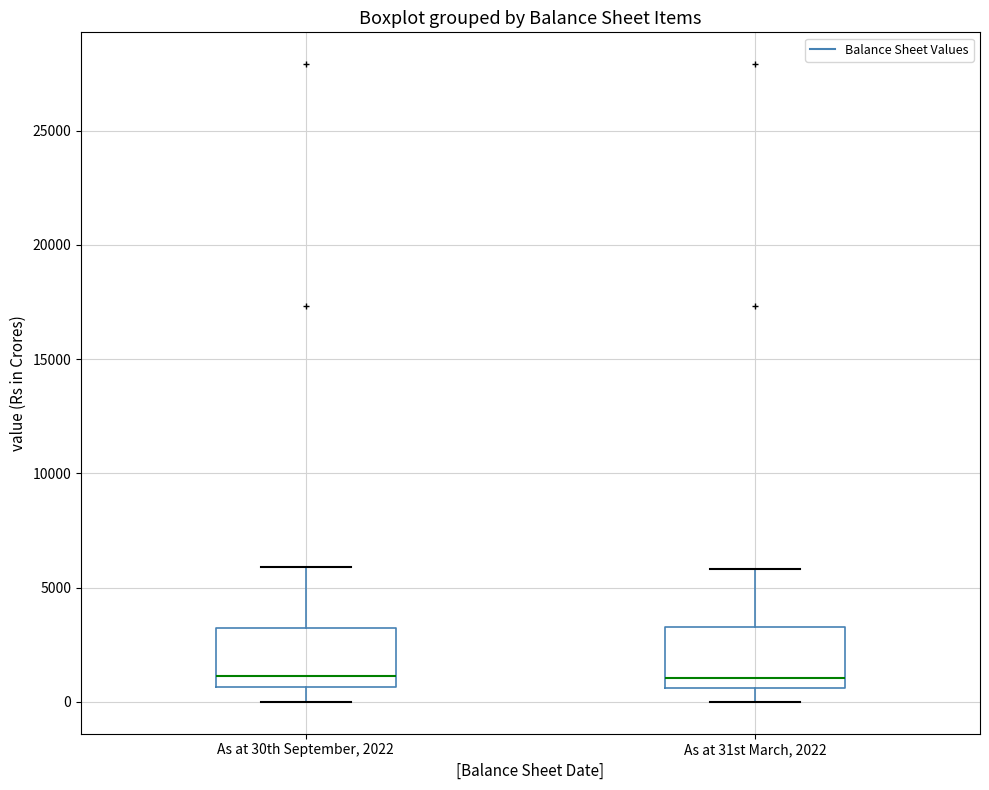

Reading left to right, transcribe this box plot: for each box, give where its median line is, the range the box spans, and where its two whiskers end, as read against the y-axis. The values are not printed on the chart, so give them approximately, as read against the axis.

As at 30th September, 2022: median 1000, box 500 to 3500, whiskers 0 to 6000
As at 31st March, 2022: median 1000, box 500 to 3500, whiskers 0 to 6000